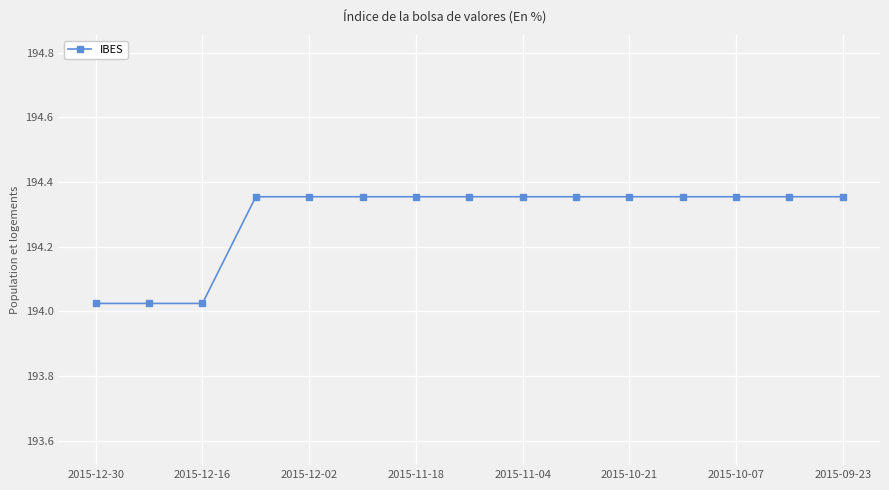

What is the sum of all values?

2914.3